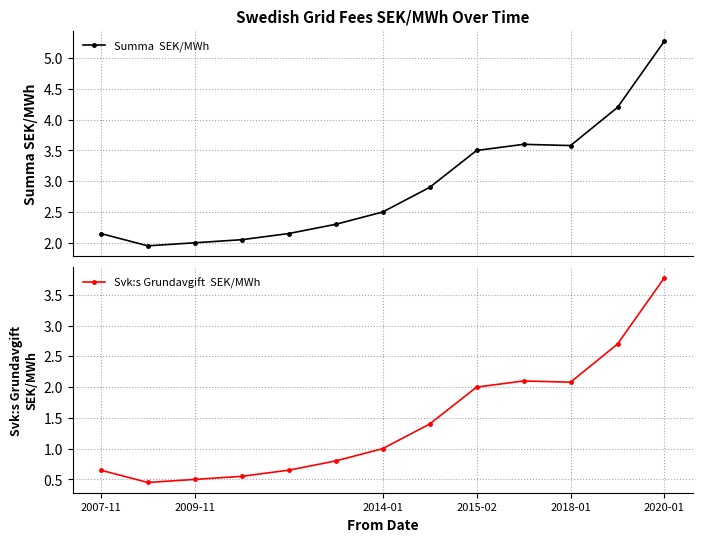

Which has a higher value, 12 or 2009-11?

12